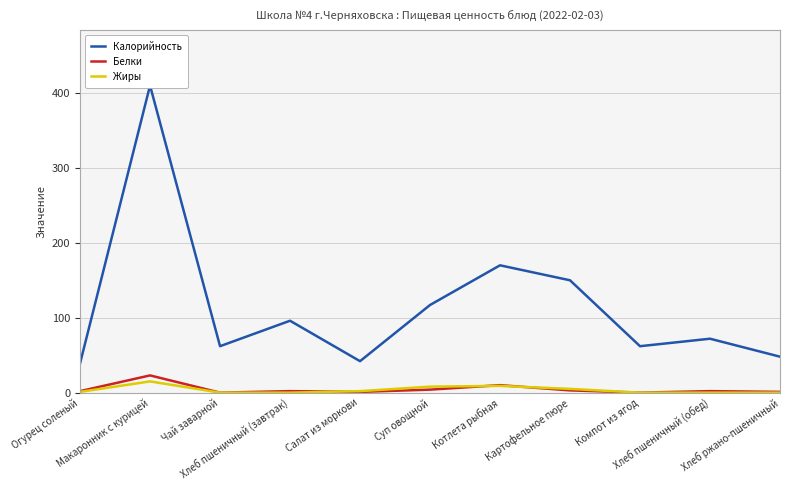

What is the difference between the maximum and second lowest values in the Белки series?

23